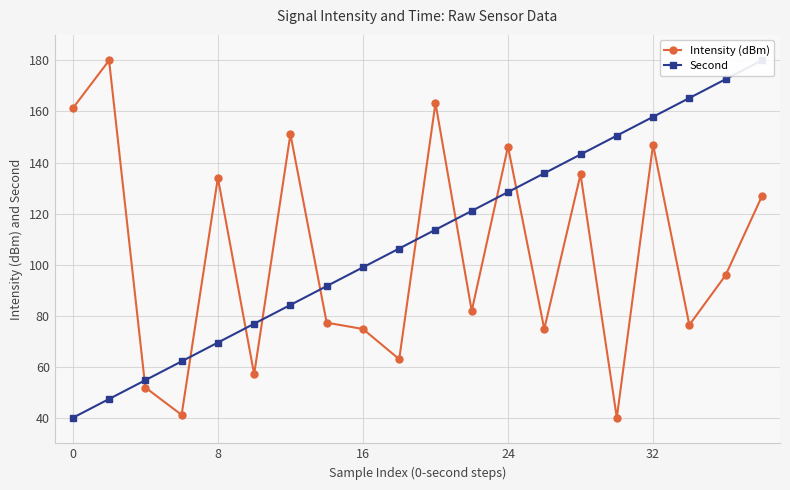

True or false: Second and Intensity (dBm) intersect in this chart.

True